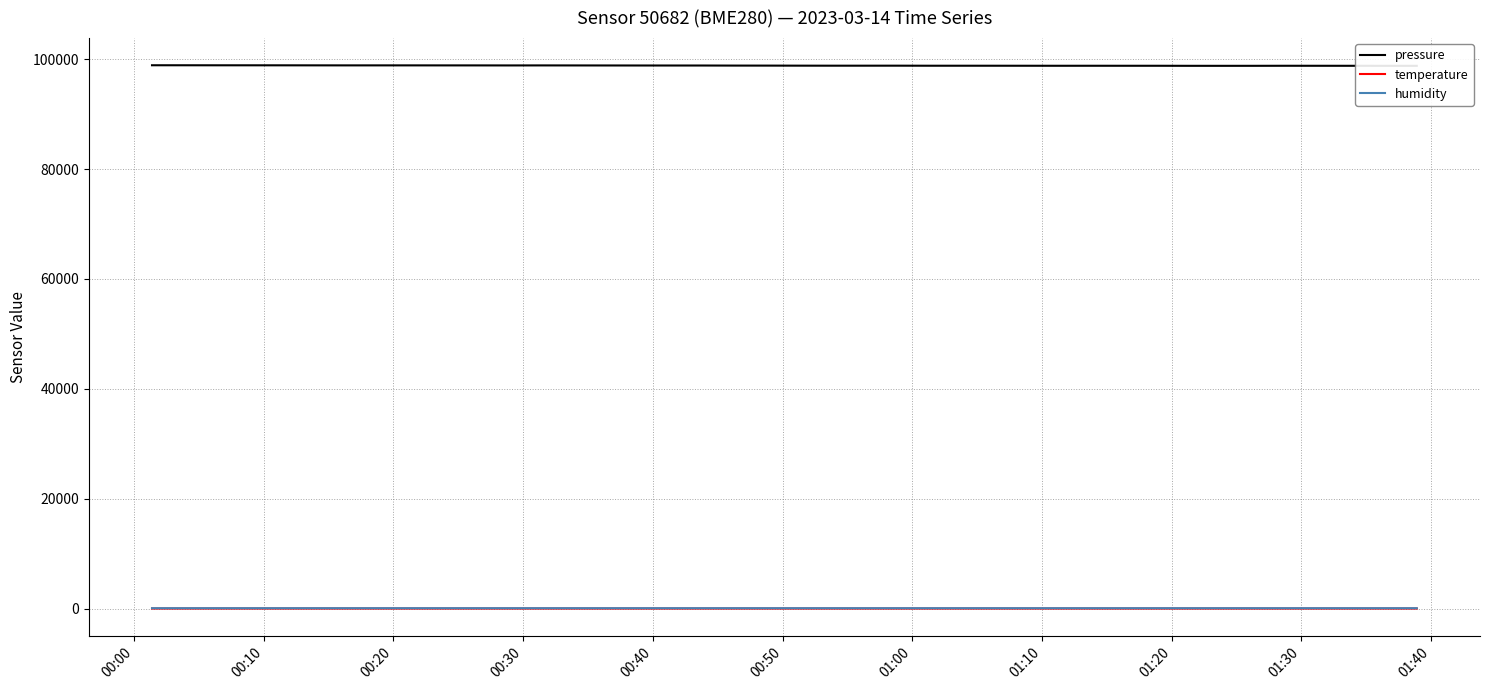

Is this an area chart (filled region under the line)?

No